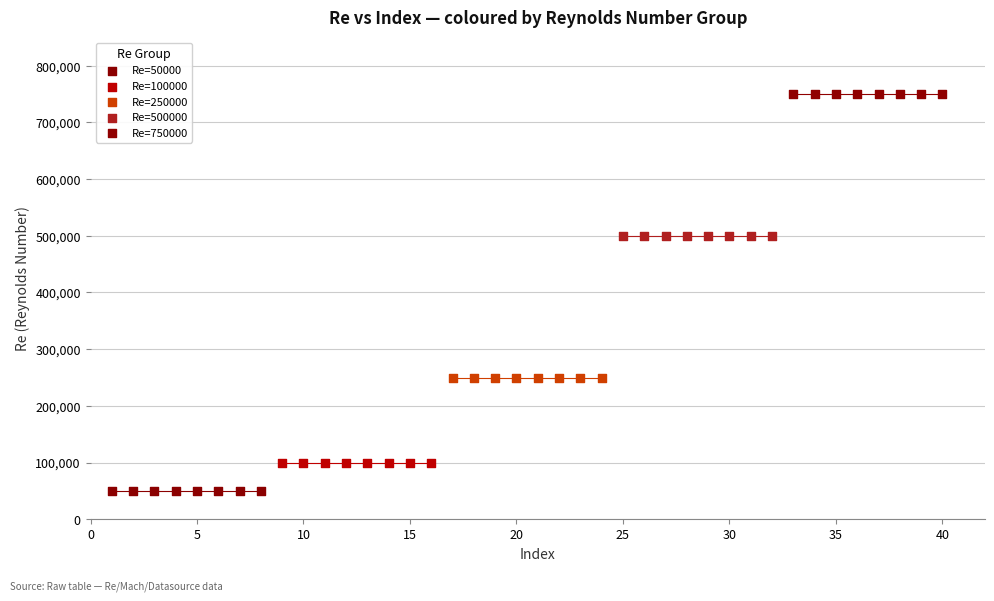

Which series reaches the minimum Y coordinate?

Re=50000